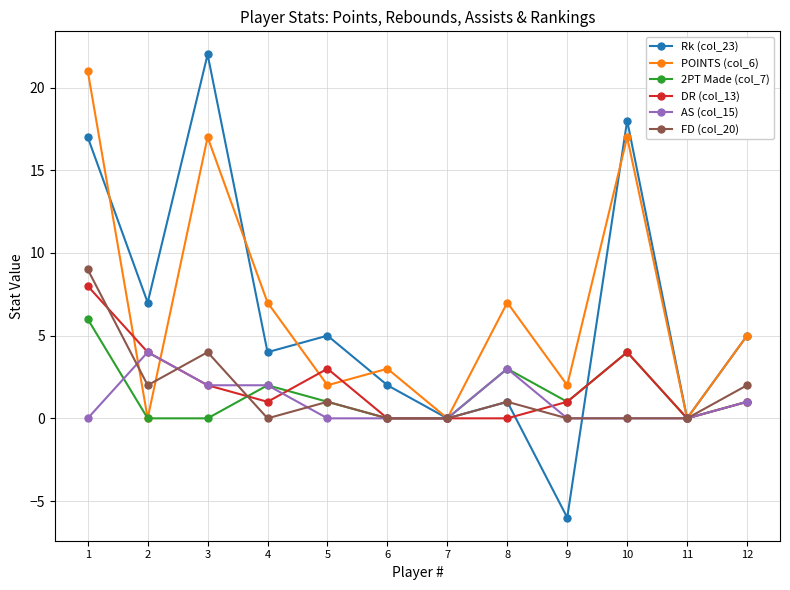

After their last crossing, which series has the higher values: Rk (col_23) or AS (col_15)?

Rk (col_23)